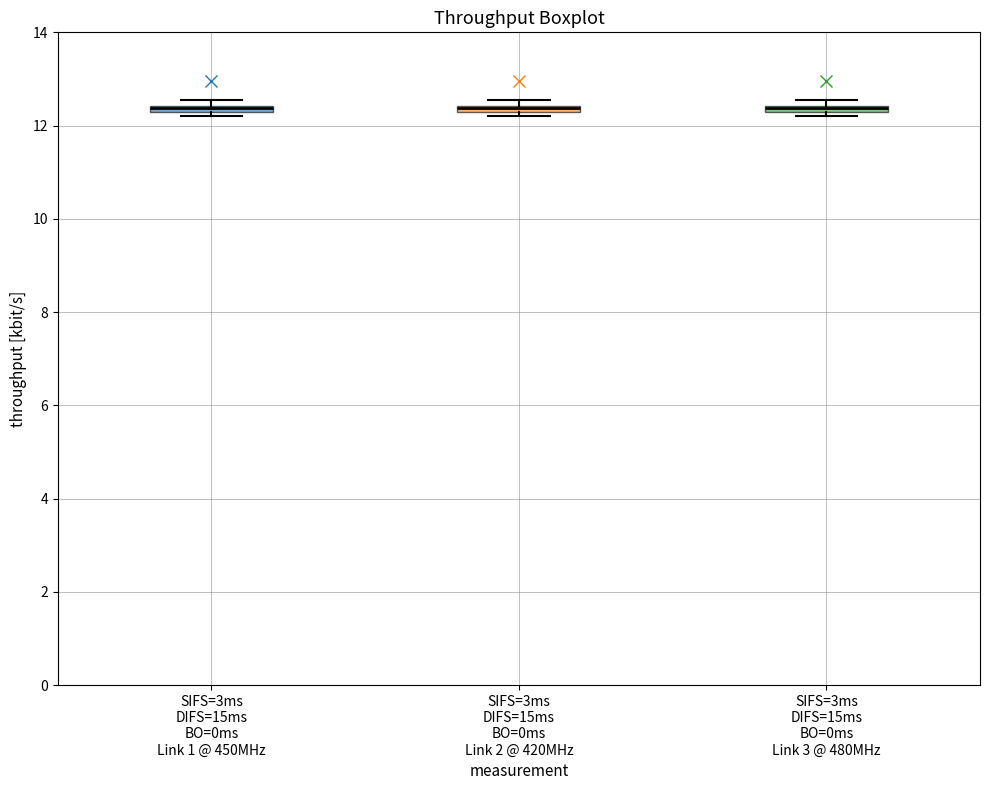

Where is the lower edge of the box for SIFS=3ms DIFS=15ms BO=0ms Link 2 @ 420MHz on the y-axis? The values are not printed on the chart, so give them approximately, as read against the axis.

12.2